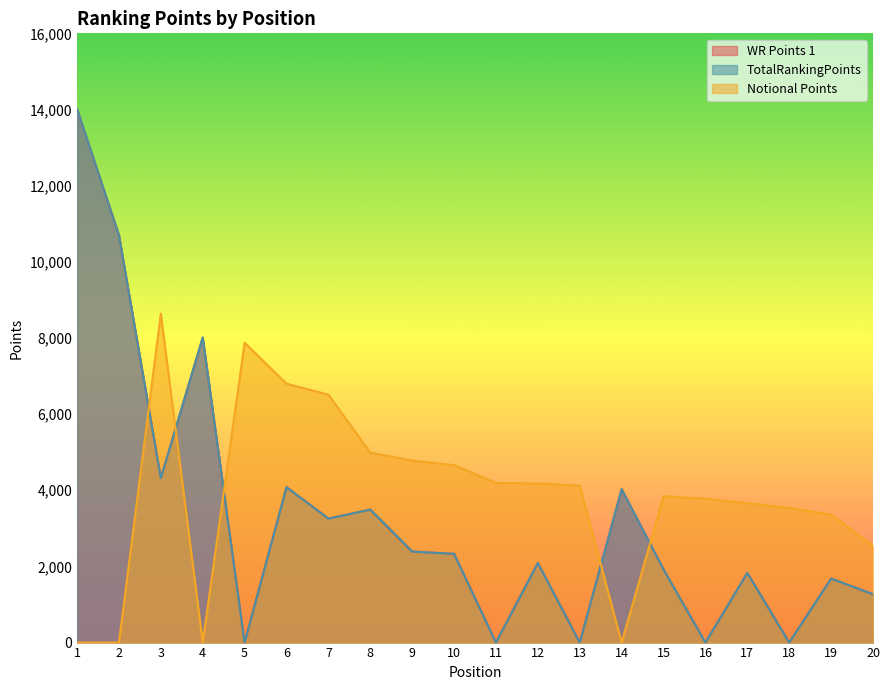

What is the sum of all WR Points 1 values?

65406.0